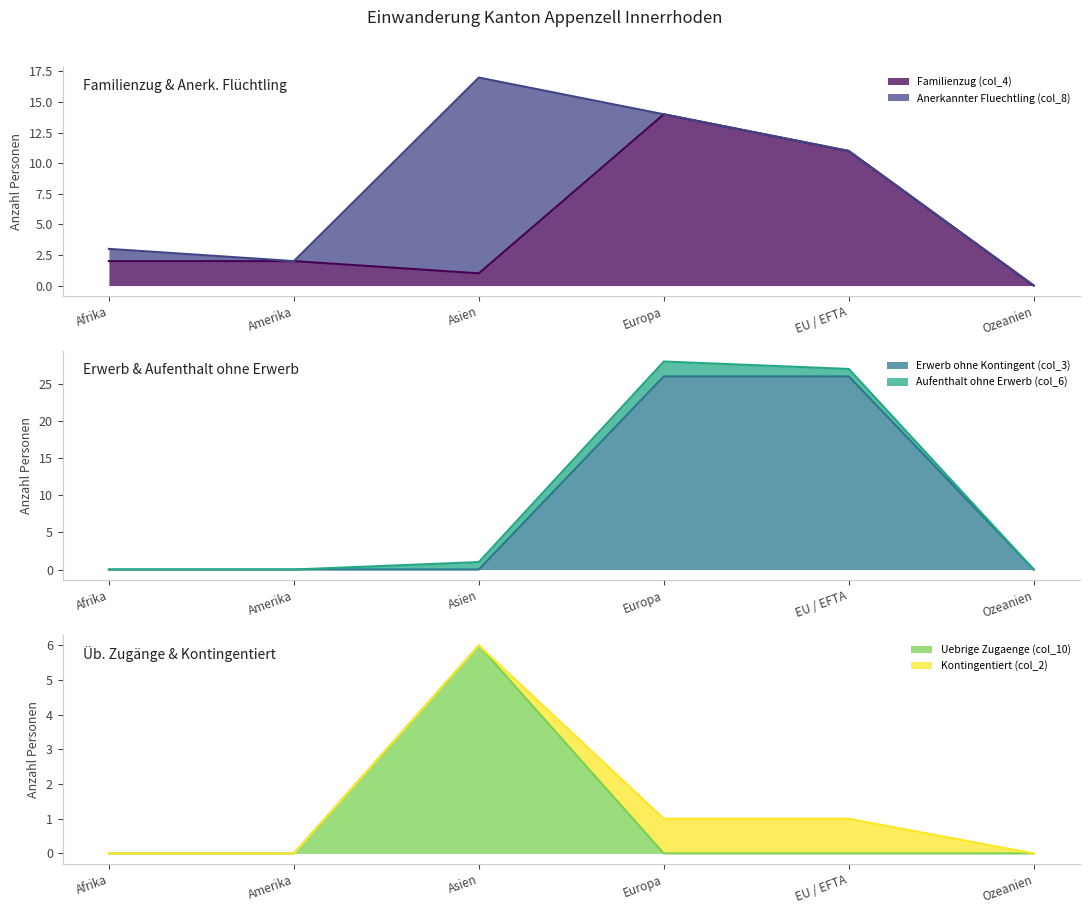

At which label does Anerkannter Fluechtling (col_8) reach its minimum?

Afrika